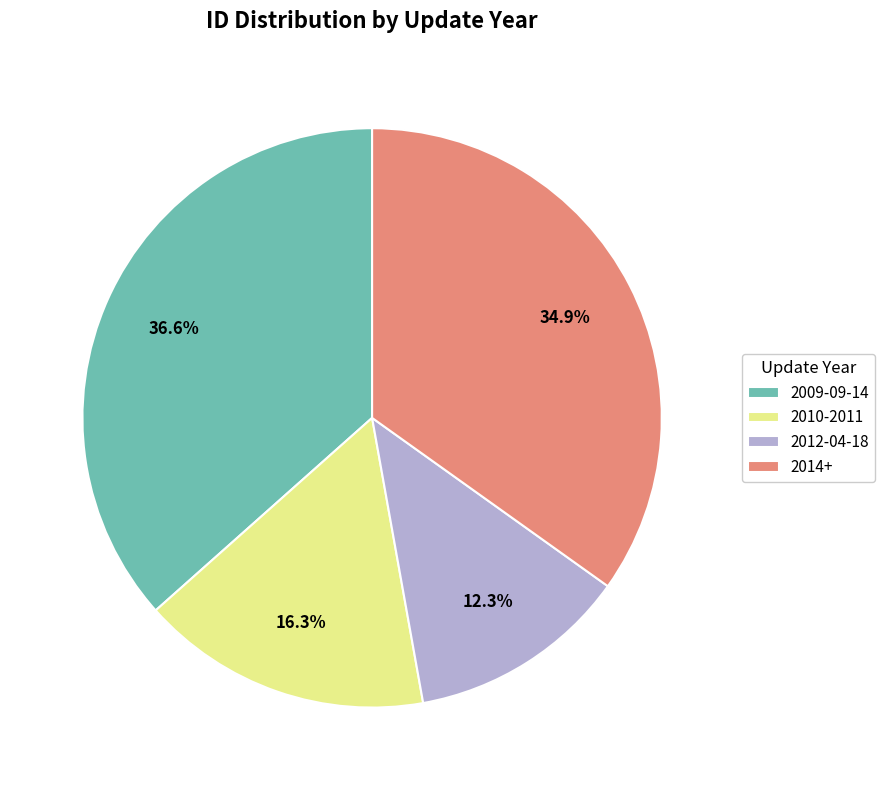

To the nearest percent, what is the average slice percentage?

25%